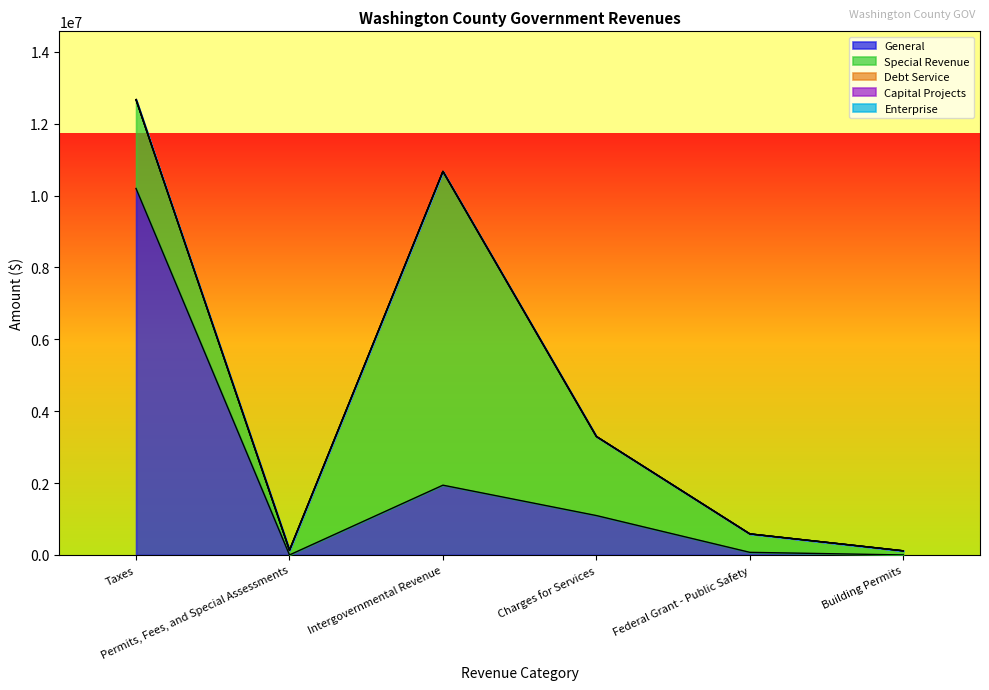

What are all the series names shown in the legend?

General, Special Revenue, Debt Service, Capital Projects, Enterprise